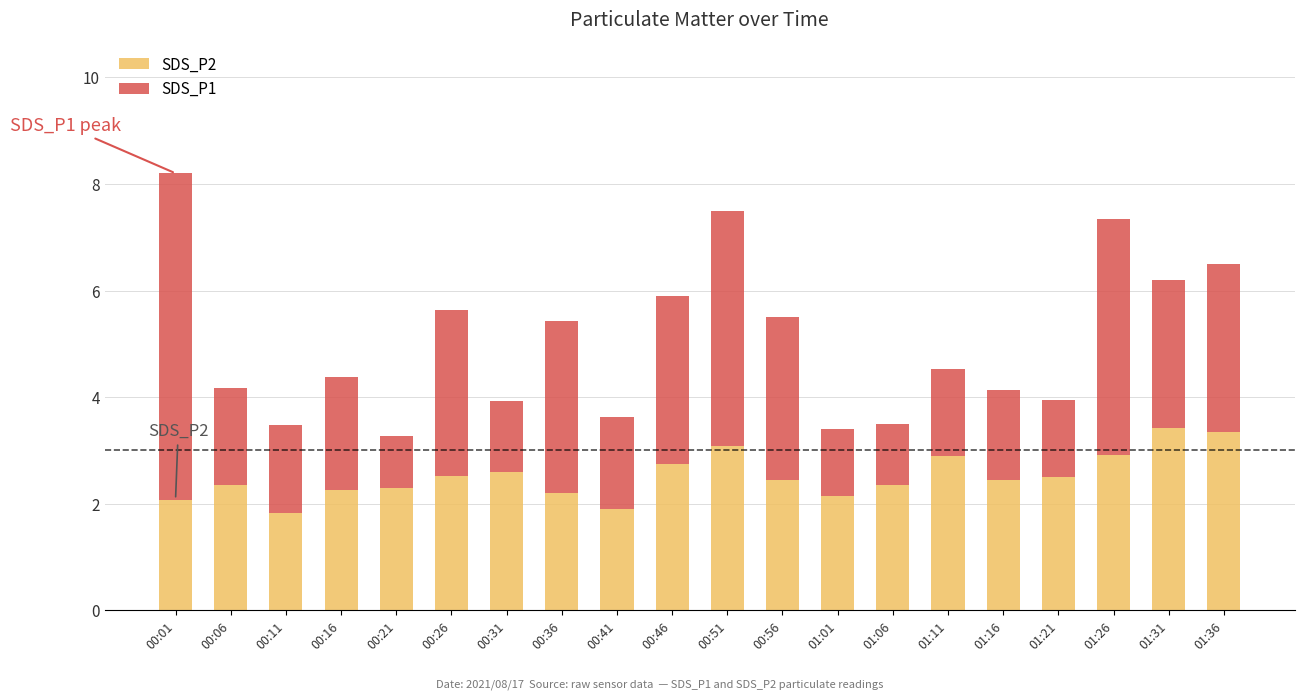

Is it true that SDS_P2 equals 0.7 at 00:56?

False